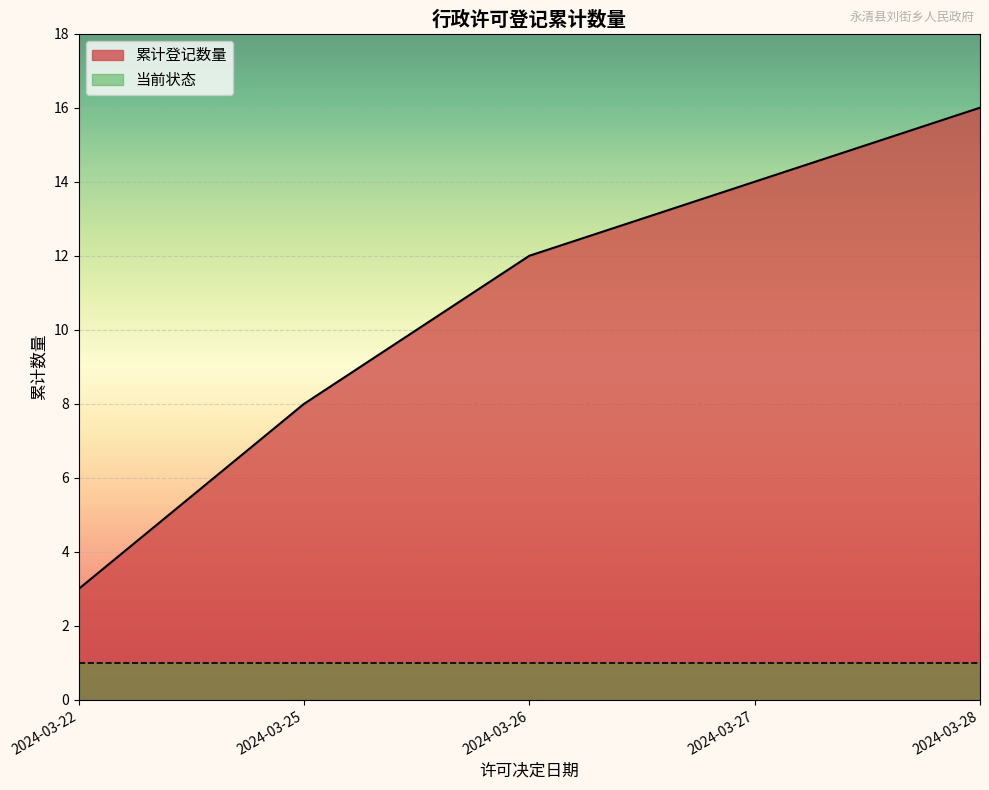

At how many categories does at least one series exceed 11?

3